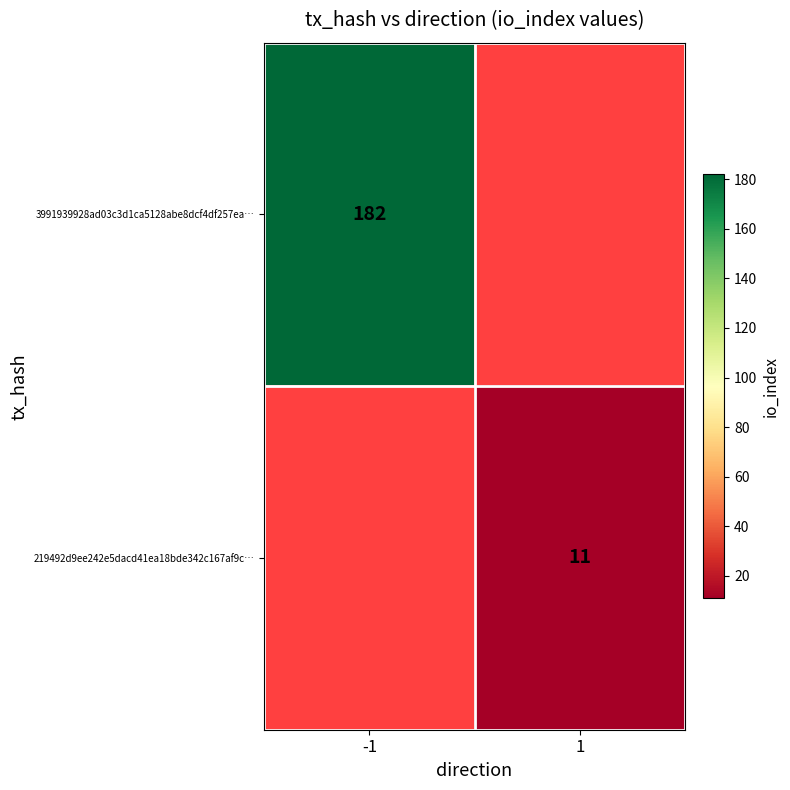

Is it true that 3991939928ad03c3d1ca5128abe8dcf4df257ea… equals 182 at -1?

True